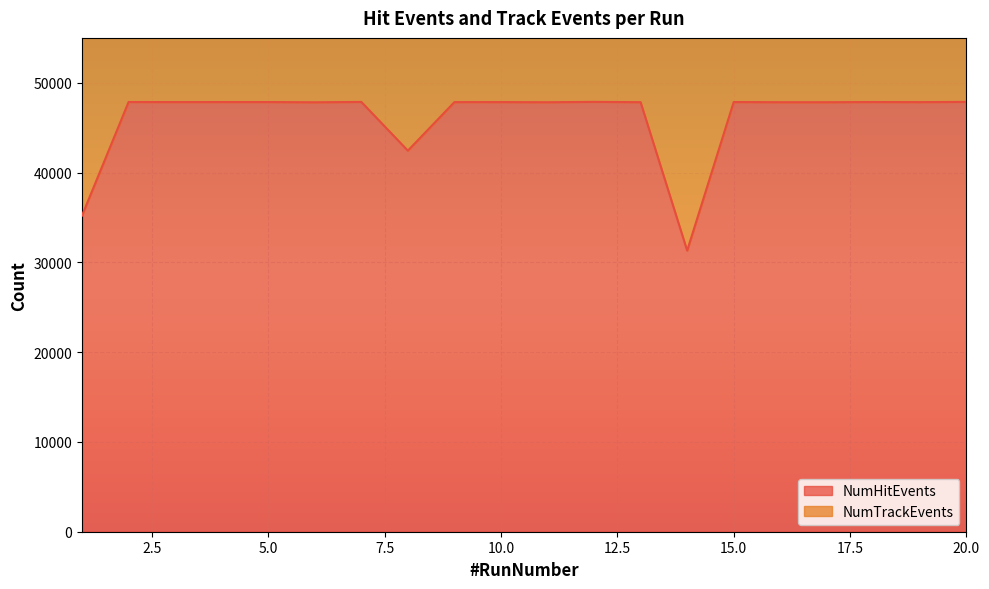

Which category has the lowest value across all series?

14